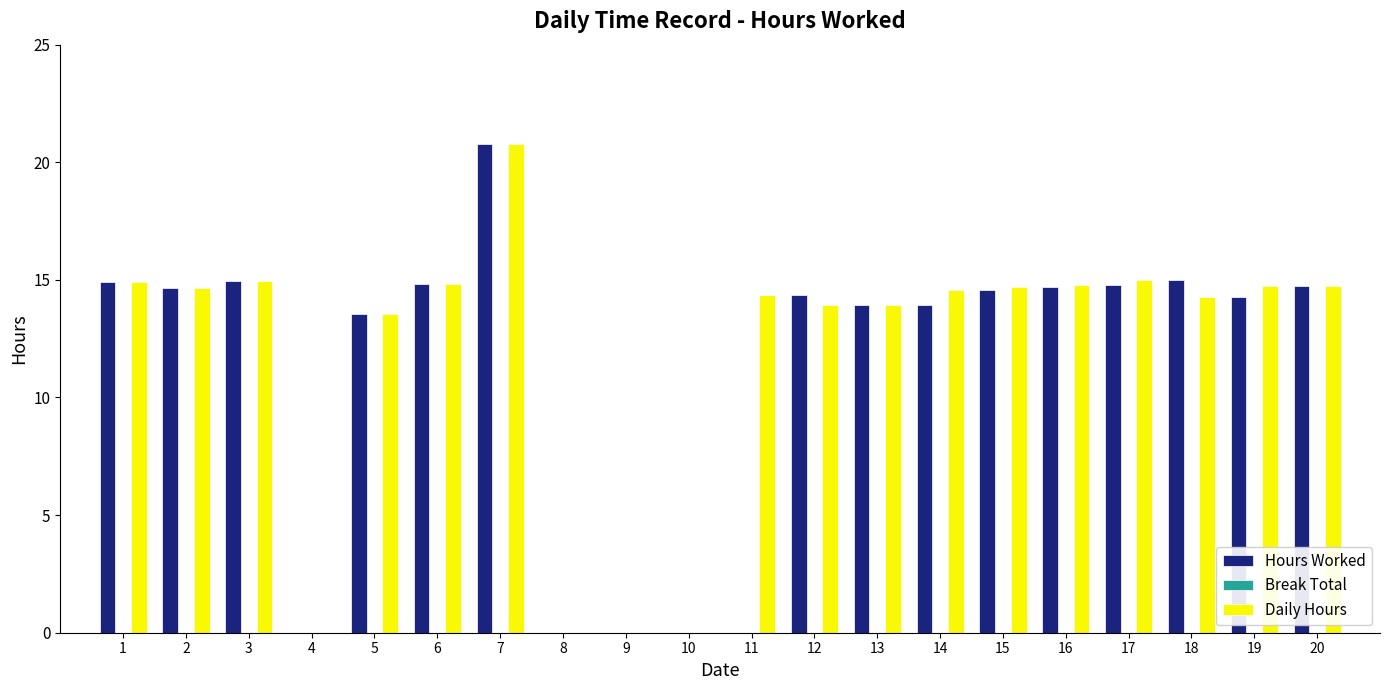

True or false: Daily Hours has a value of 14.8 at 6.

True